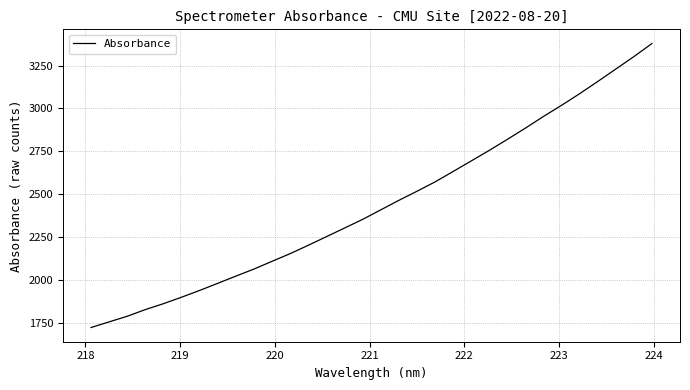

What is the maximum value shown in the chart?

3378.2